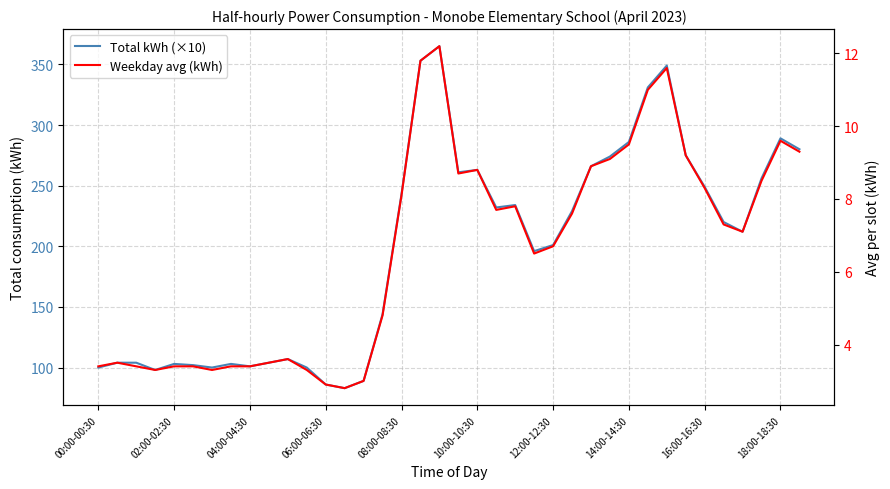

Which series changed the most between 24 and 35?

Total kWh (×10)